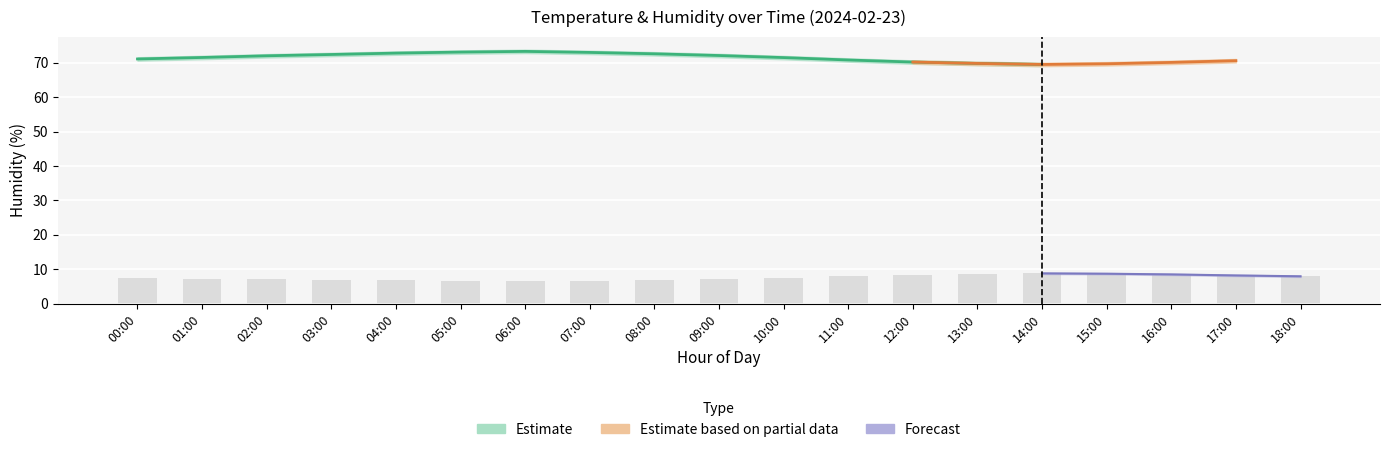

What is the minimum value shown in the chart?

6.3